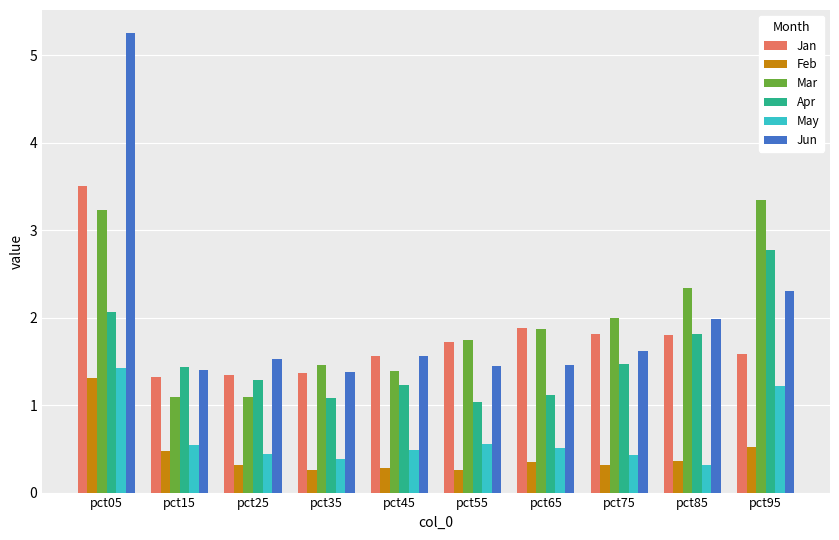

How many categories are shown in the chart?

10